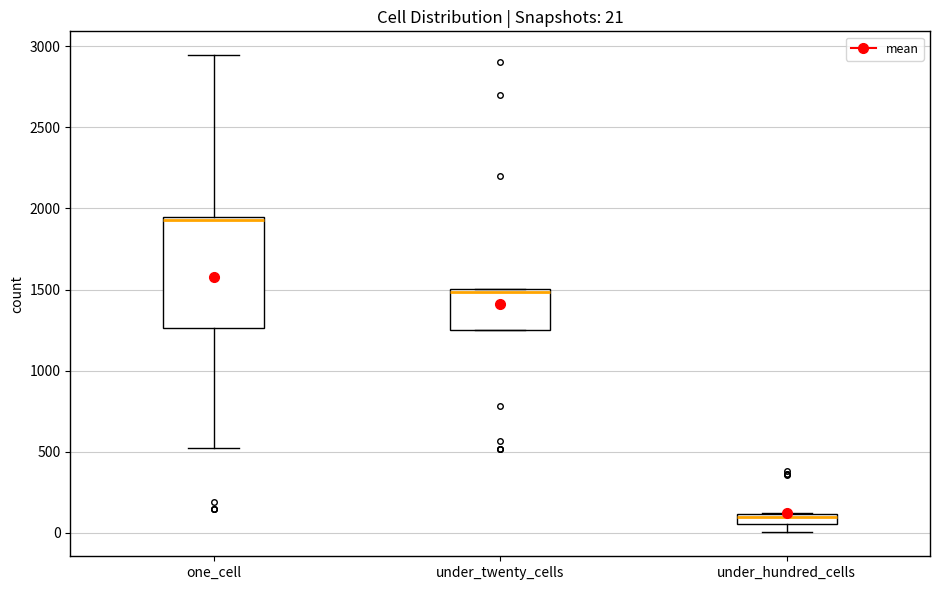

Which box's median line is the lowest?

under_hundred_cells